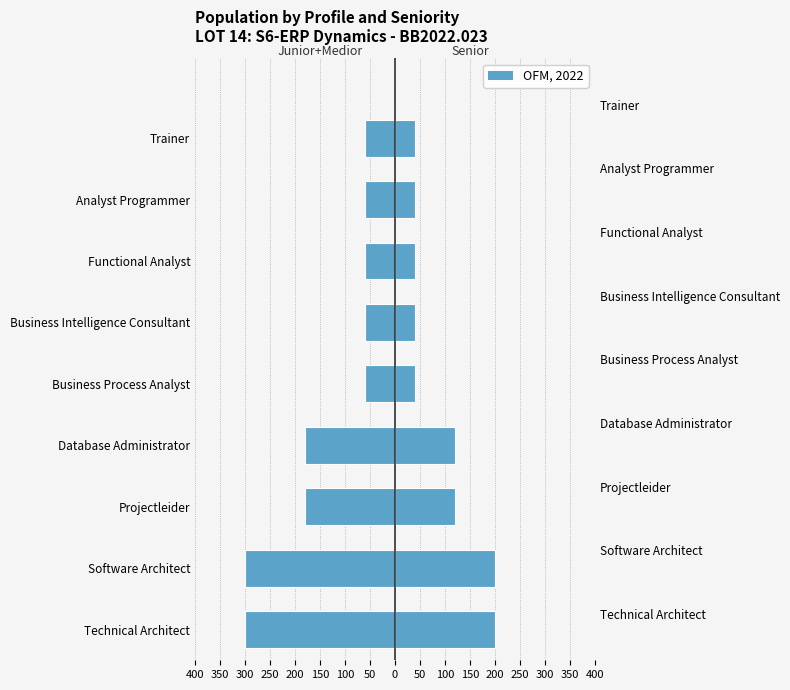

At Analyst Programmer, list the series in order from smallest to largest.

Junior + Medior, Senior